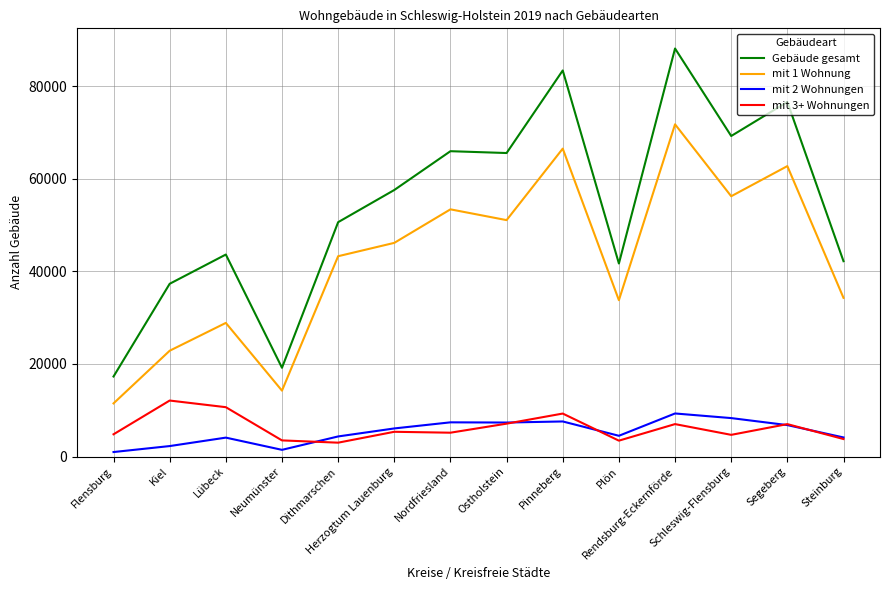

What is the minimum value for Gebäude gesamt?

17278